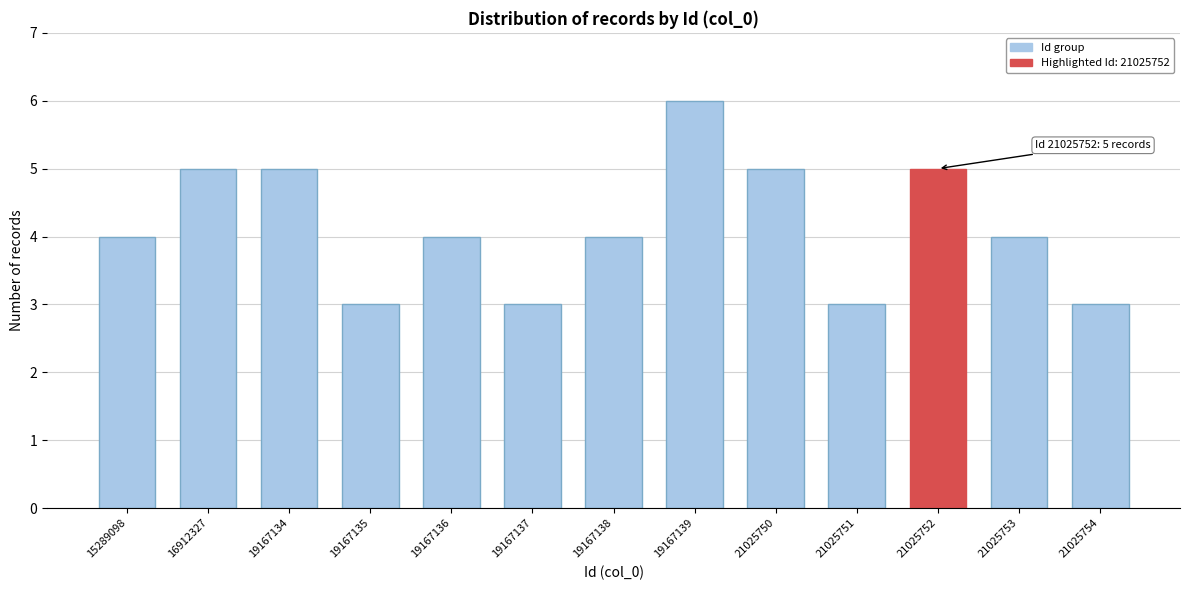

Reading left to right, what are all the values shown in this chart?

4	5	5	3	4	3	4	6	5	3	5	4	3